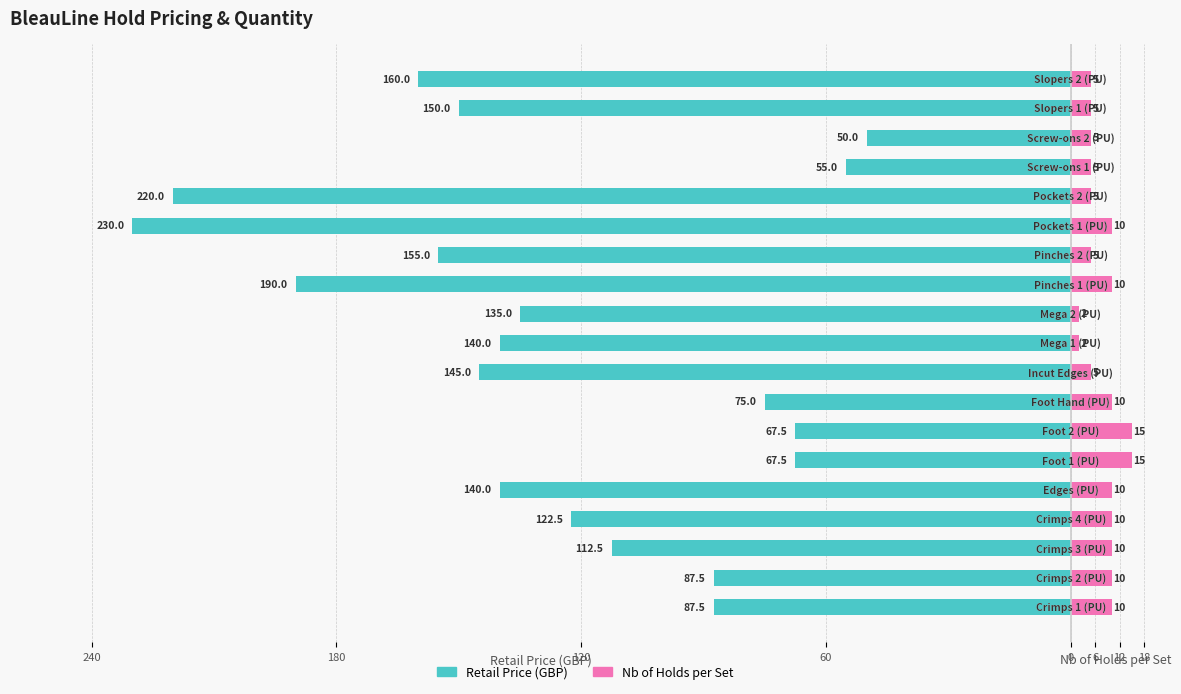

The Retail Price (GBP) series shows -145.0 at 8. True or false?

True